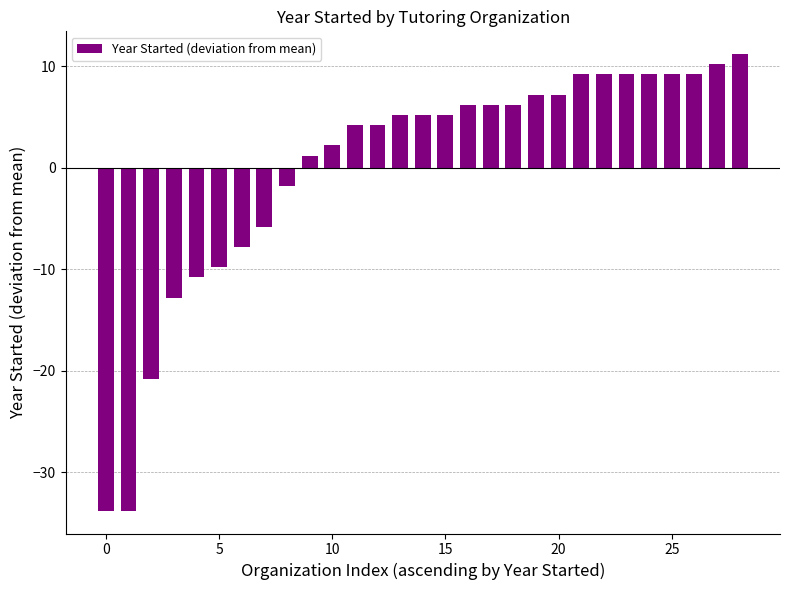

What is the greatest value displayed?

11.2